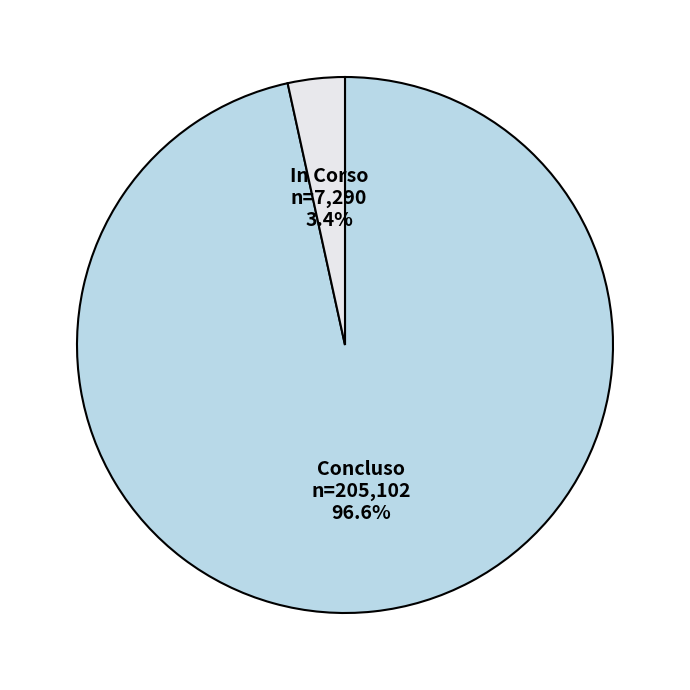

The Concluso slice represents 34% of the pie. True or false?

False